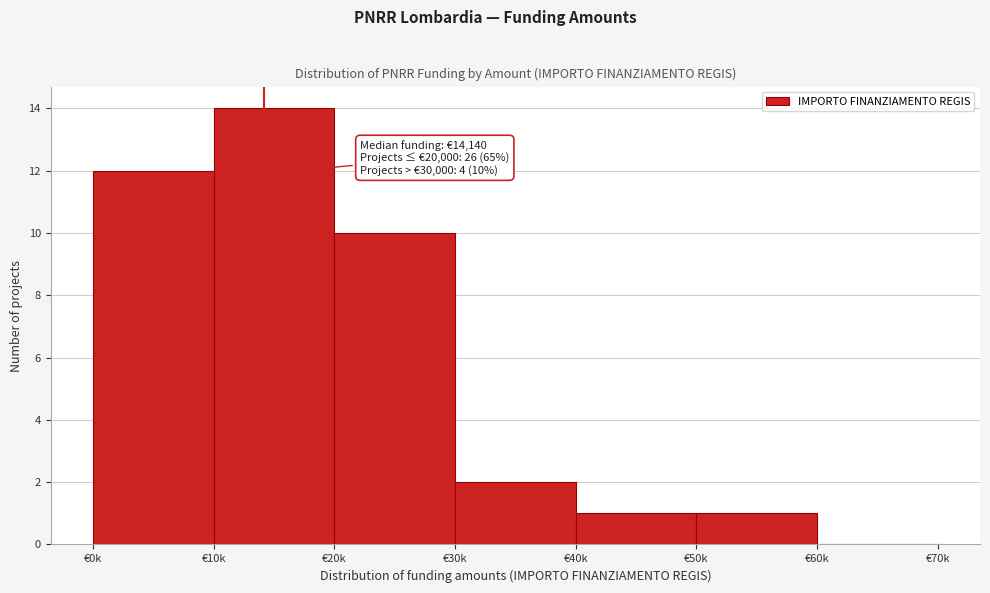

Reading right to left, list all the values displayed in this chart.

€60k=0	€50k=1	€40k=1	€30k=2	€20k=10	€10k=14	€0k=12